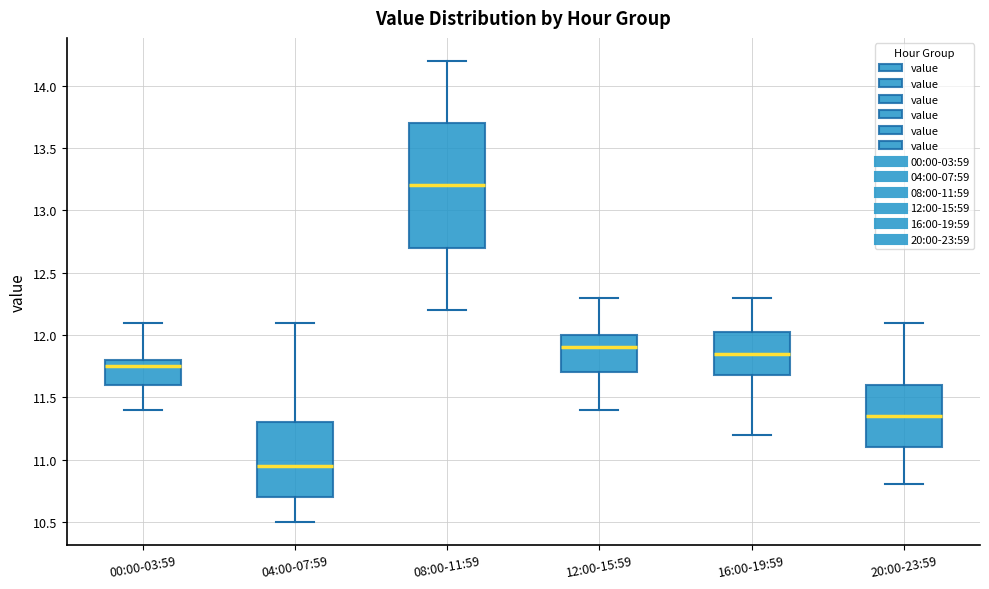

Which box has the lowest median line?

04:00-07:59